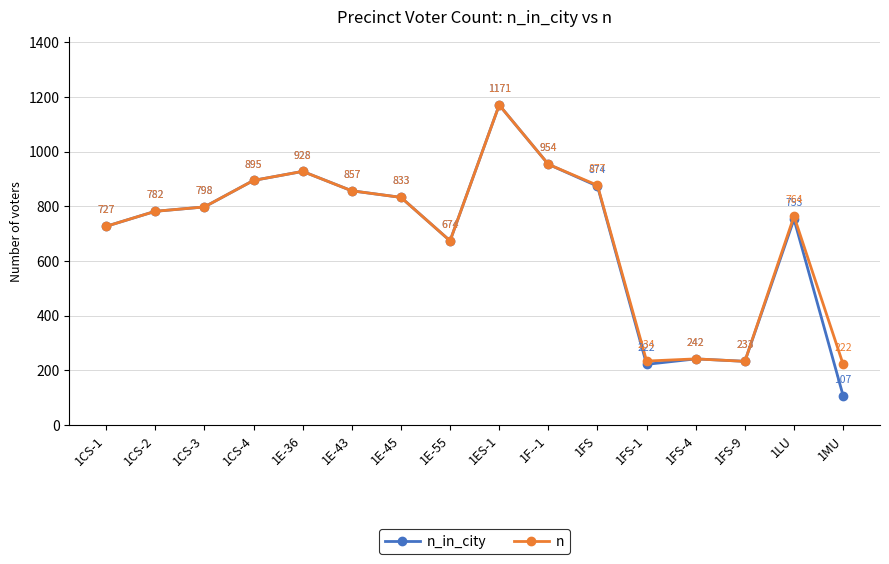

Is it true that n_in_city equals 371 at 1E-36?

False